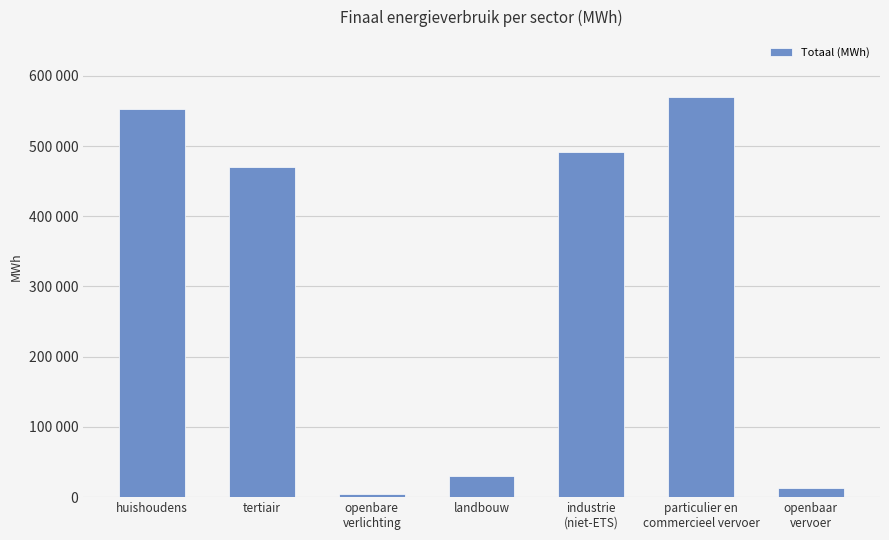

Reading left to right, transcribe all the data shown in this chart.

552680.4	470563.5	4431.2	29889.7	491657.5	569688.5	12372.6